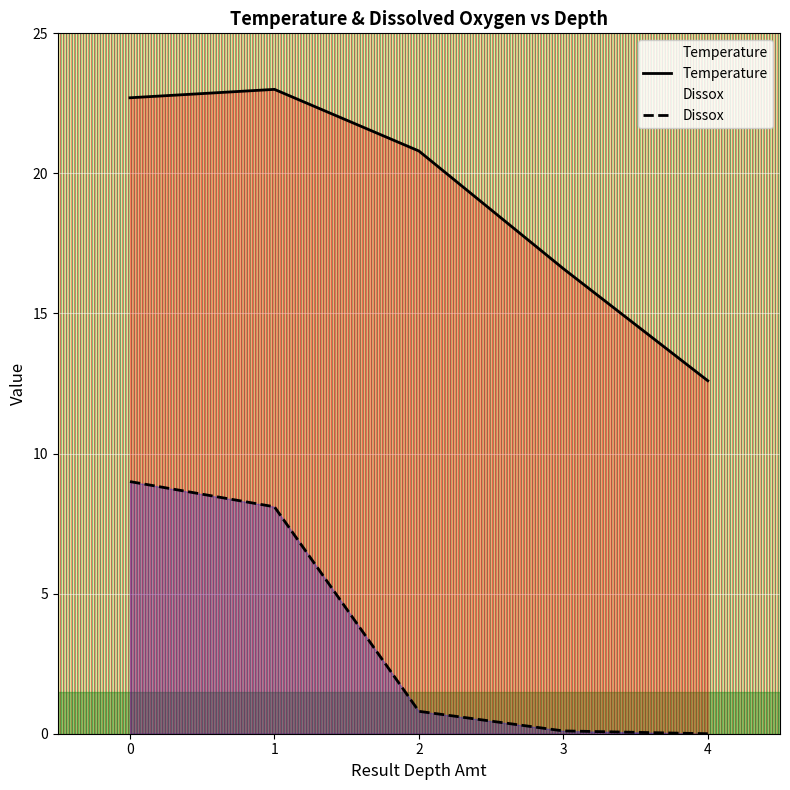

In Temperature, how many points are higher than both neighbors (excluding endpoints)?

1